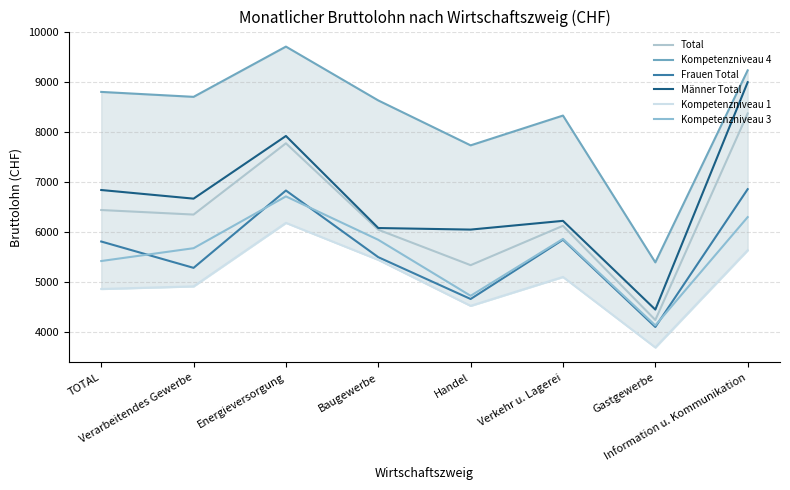

How many values in the Männer Total series exceed 6667?

3